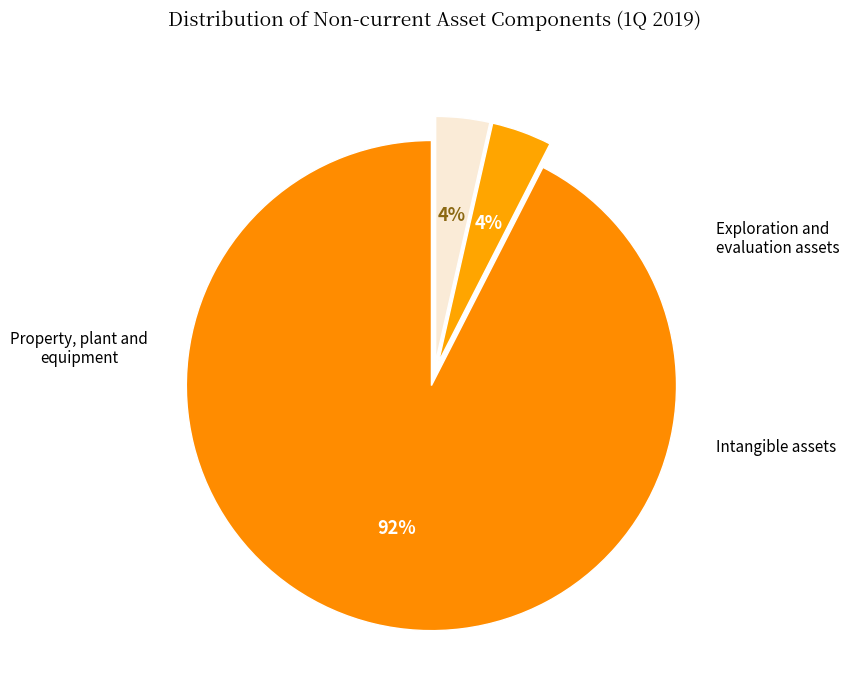

What is the largest slice in the pie chart?

Property, plant and equipment